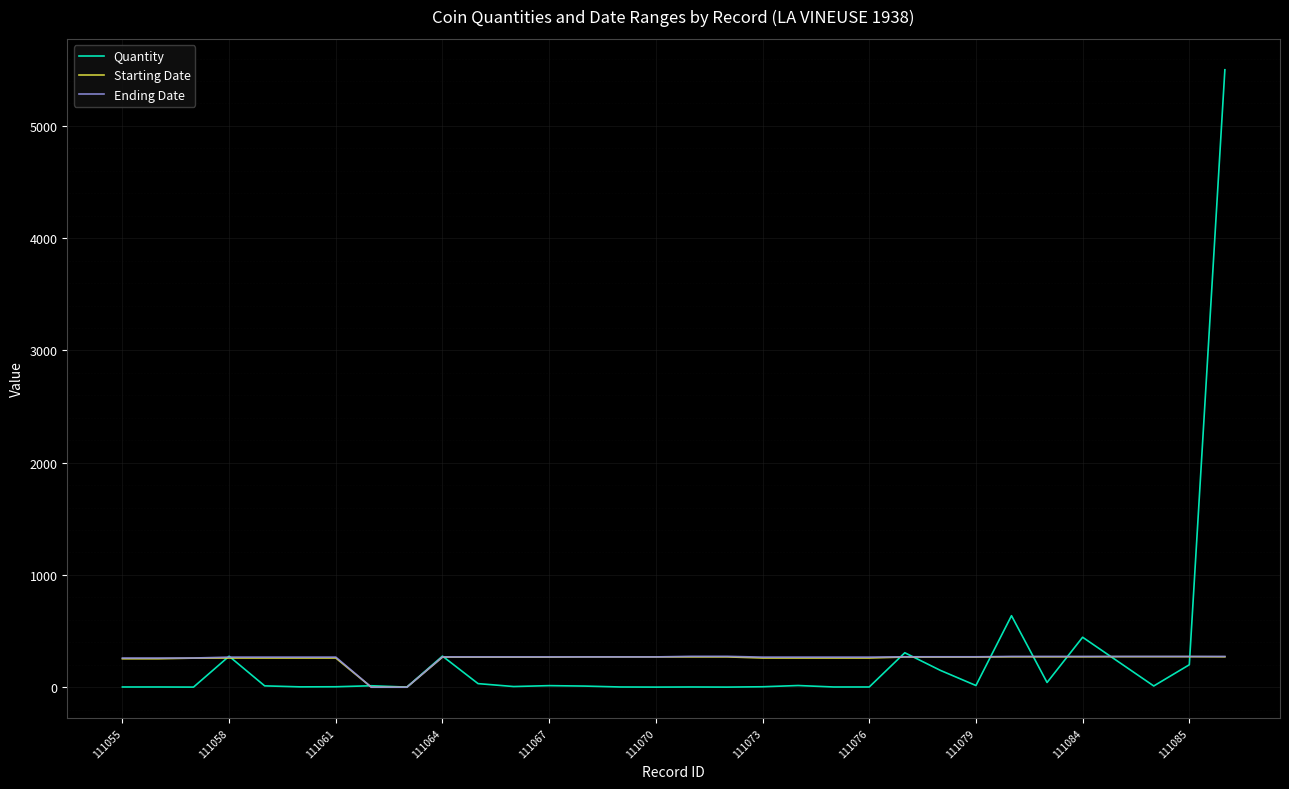

Rank the series by their average value, from highest to lowest.

Quantity, Ending Date, Starting Date